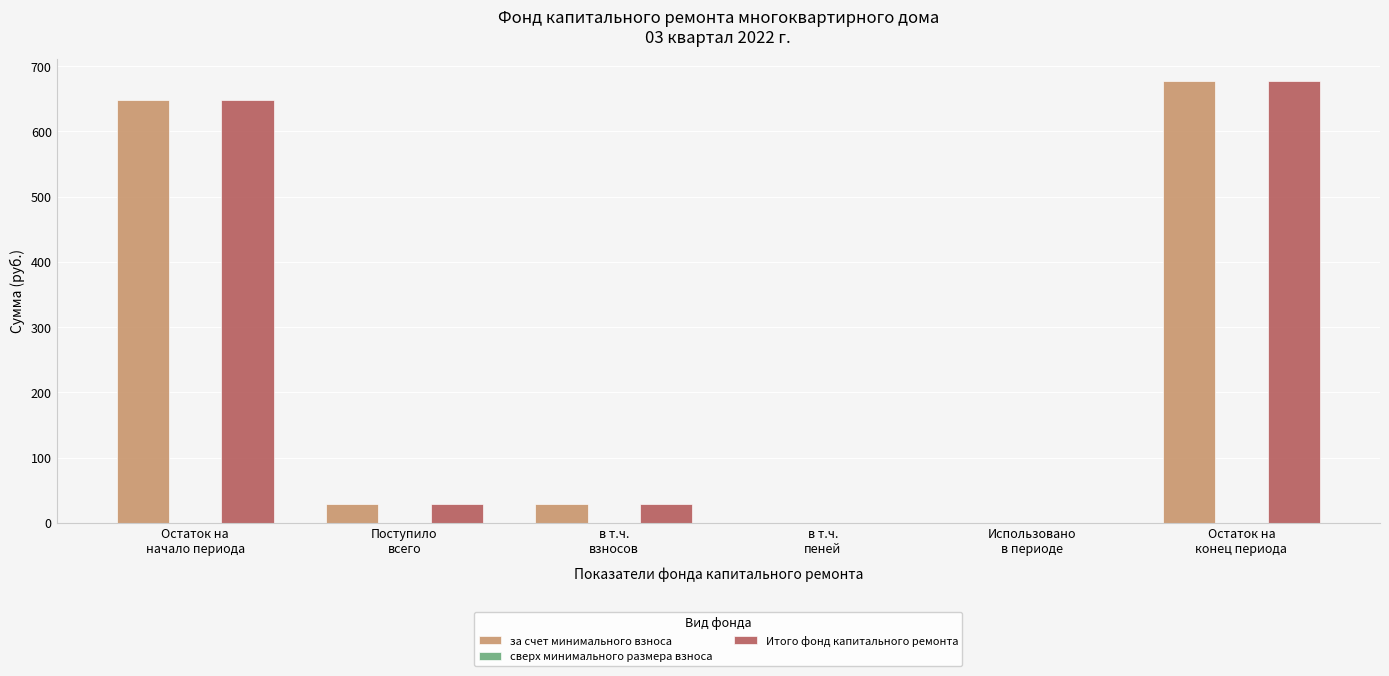

The Итого фонд капитального ремонта series shows 0.2 at в т.ч.
пеней. True or false?

True